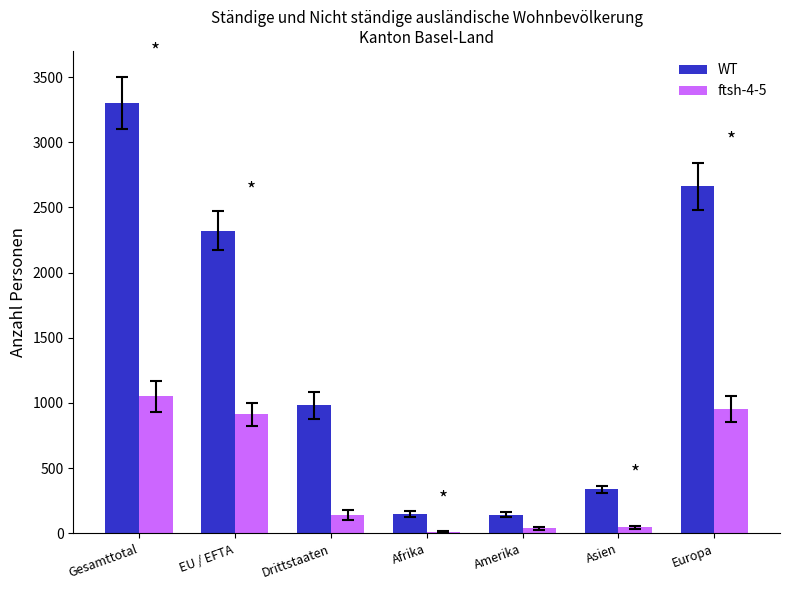

What are all the series names shown in the legend?

WT, ftsh-4-5